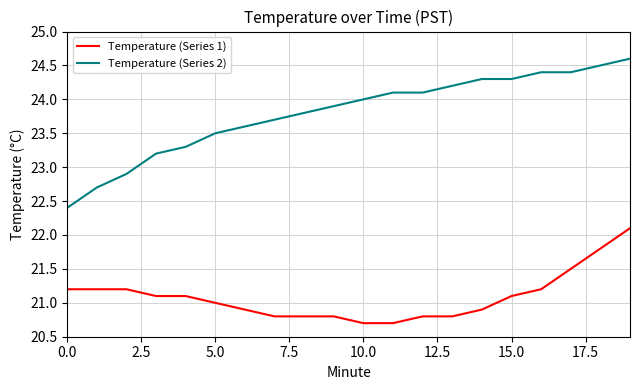

Does the chart display data point markers on the line(s)?

No